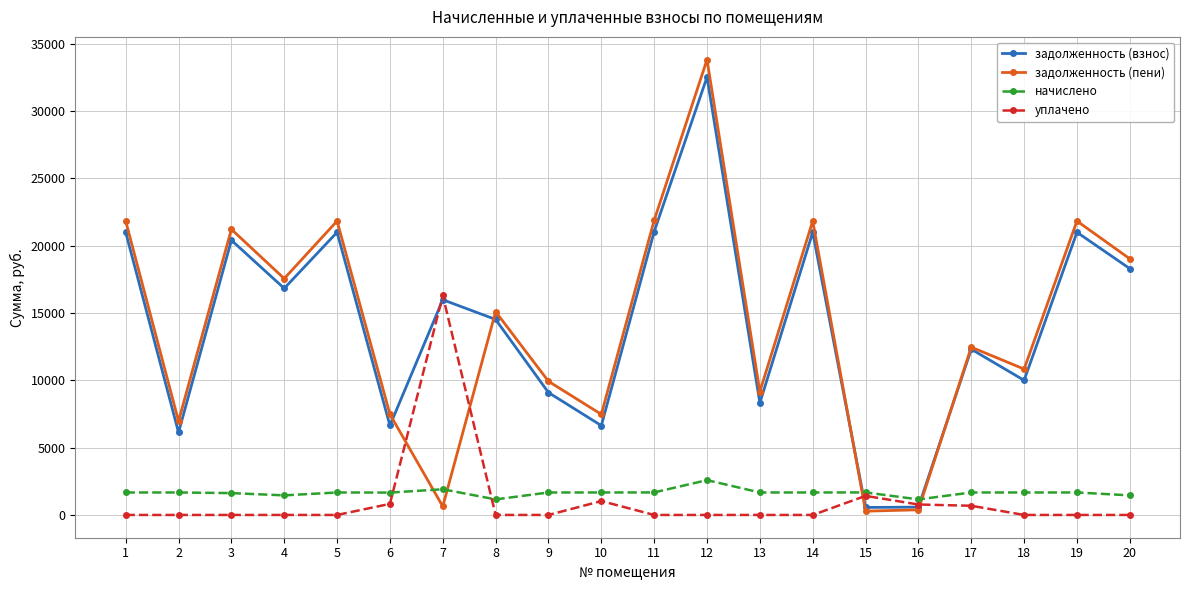

Rank the series at 11 from lowest to highest value.

уплачено, начислено, задолженность (взнос), задолженность (пени)